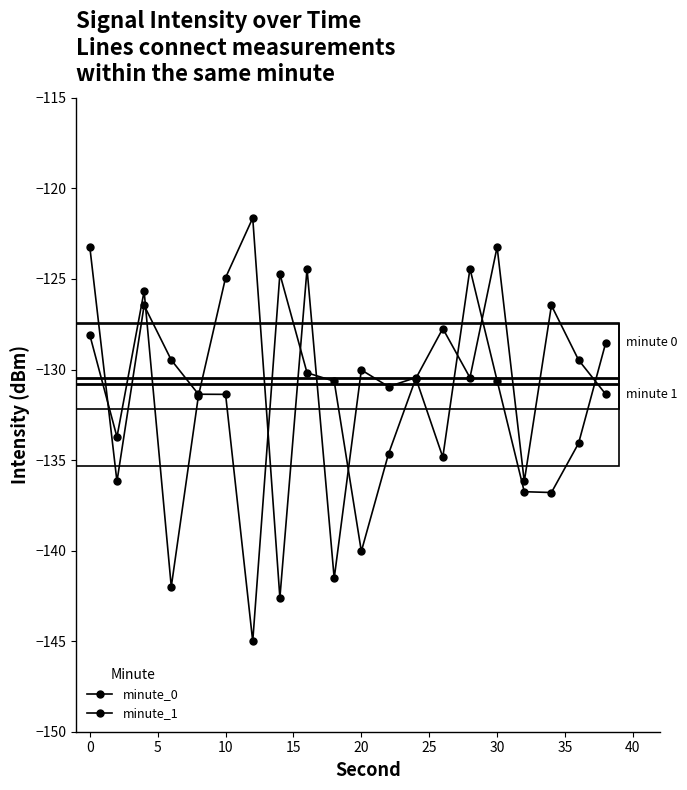

How many interior local peaks does the minute_0 series have?

6